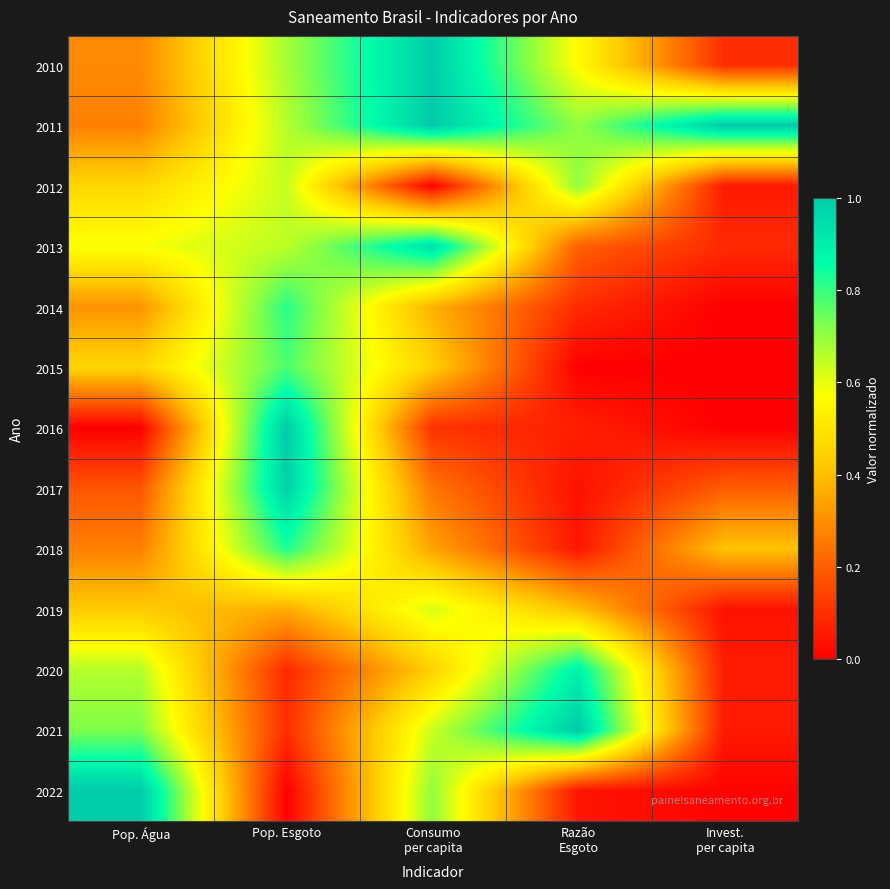

Reading left to right, what are all the values shown in this chart?

2010: Pop. Água=0.3	Pop. Esgoto=0.7	Consumo
per capita=1.0	Razão
Esgoto=0.6	Invest.
per capita=0.1
2011: Pop. Água=0.3	Pop. Esgoto=0.7	Consumo
per capita=1.0	Razão
Esgoto=0.7	Invest.
per capita=1.0
2012: Pop. Água=0.5	Pop. Esgoto=0.6	Consumo
per capita=0.0	Razão
Esgoto=0.7	Invest.
per capita=0.1
2013: Pop. Água=0.6	Pop. Esgoto=0.7	Consumo
per capita=0.9	Razão
Esgoto=0.2	Invest.
per capita=0.1
2014: Pop. Água=0.3	Pop. Esgoto=0.8	Consumo
per capita=0.4	Razão
Esgoto=0.1	Invest.
per capita=0.0
2015: Pop. Água=0.5	Pop. Esgoto=0.8	Consumo
per capita=0.4	Razão
Esgoto=0.0	Invest.
per capita=0.0
2016: Pop. Água=0.0	Pop. Esgoto=1.0	Consumo
per capita=0.1	Razão
Esgoto=0.1	Invest.
per capita=0.0
2017: Pop. Água=0.2	Pop. Esgoto=1.0	Consumo
per capita=0.2	Razão
Esgoto=0.0	Invest.
per capita=0.2
2018: Pop. Água=0.3	Pop. Esgoto=0.8	Consumo
per capita=0.3	Razão
Esgoto=0.0	Invest.
per capita=0.4
2019: Pop. Água=0.4	Pop. Esgoto=0.4	Consumo
per capita=0.6	Razão
Esgoto=0.4	Invest.
per capita=0.0
2020: Pop. Água=0.7	Pop. Esgoto=0.1	Consumo
per capita=0.4	Razão
Esgoto=0.9	Invest.
per capita=0.1
2021: Pop. Água=0.7	Pop. Esgoto=0.1	Consumo
per capita=0.6	Razão
Esgoto=1.0	Invest.
per capita=0.1
2022: Pop. Água=1.0	Pop. Esgoto=0.0	Consumo
per capita=0.7	Razão
Esgoto=0.0	Invest.
per capita=0.0